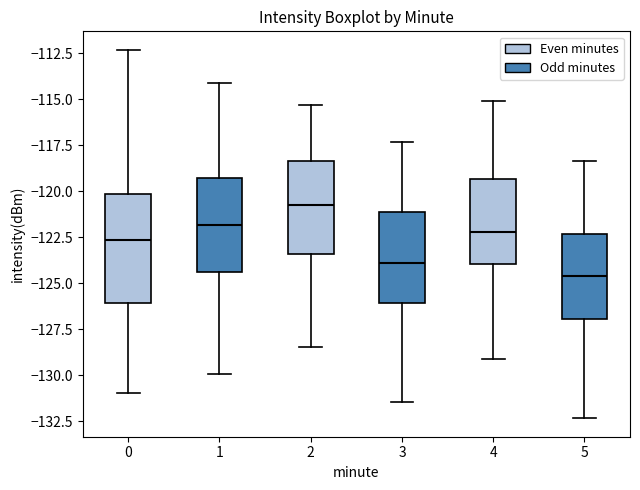

Which box's median line is the lowest?

5